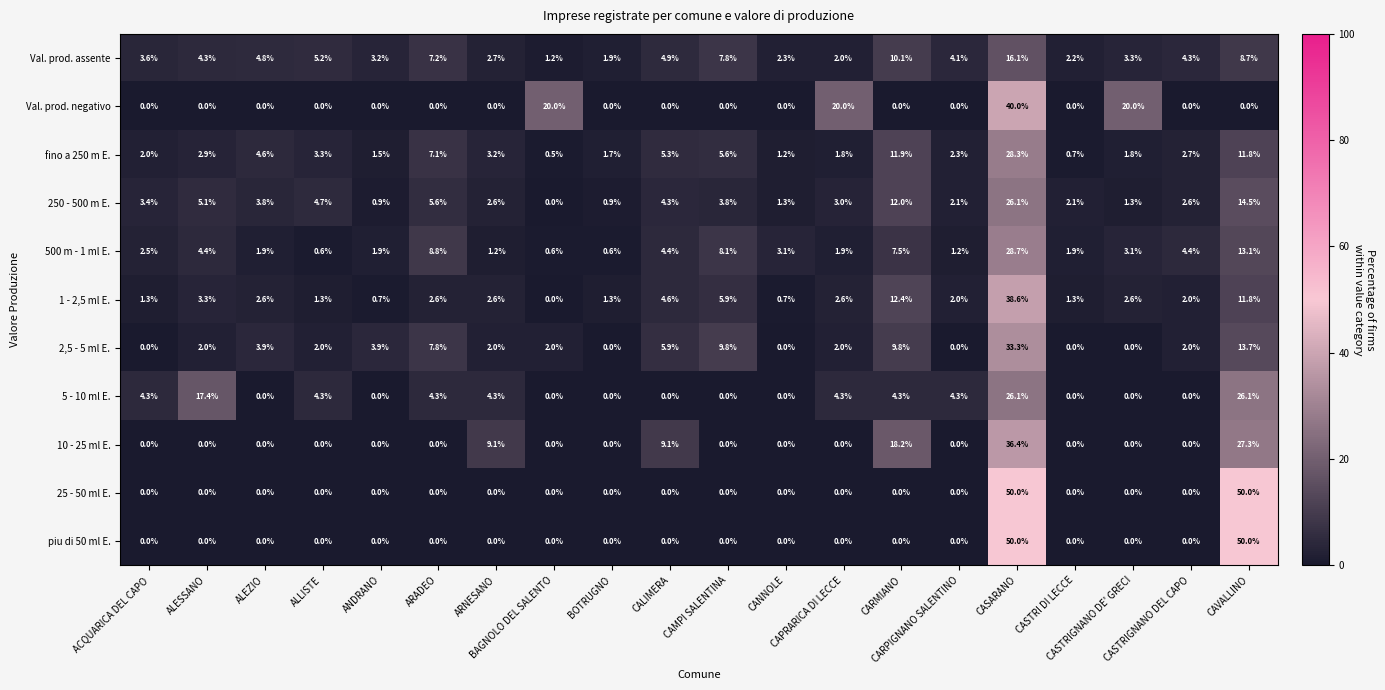

What is the difference between the second highest and second lowest values in the 5 - 10 ml E. series?

26.1